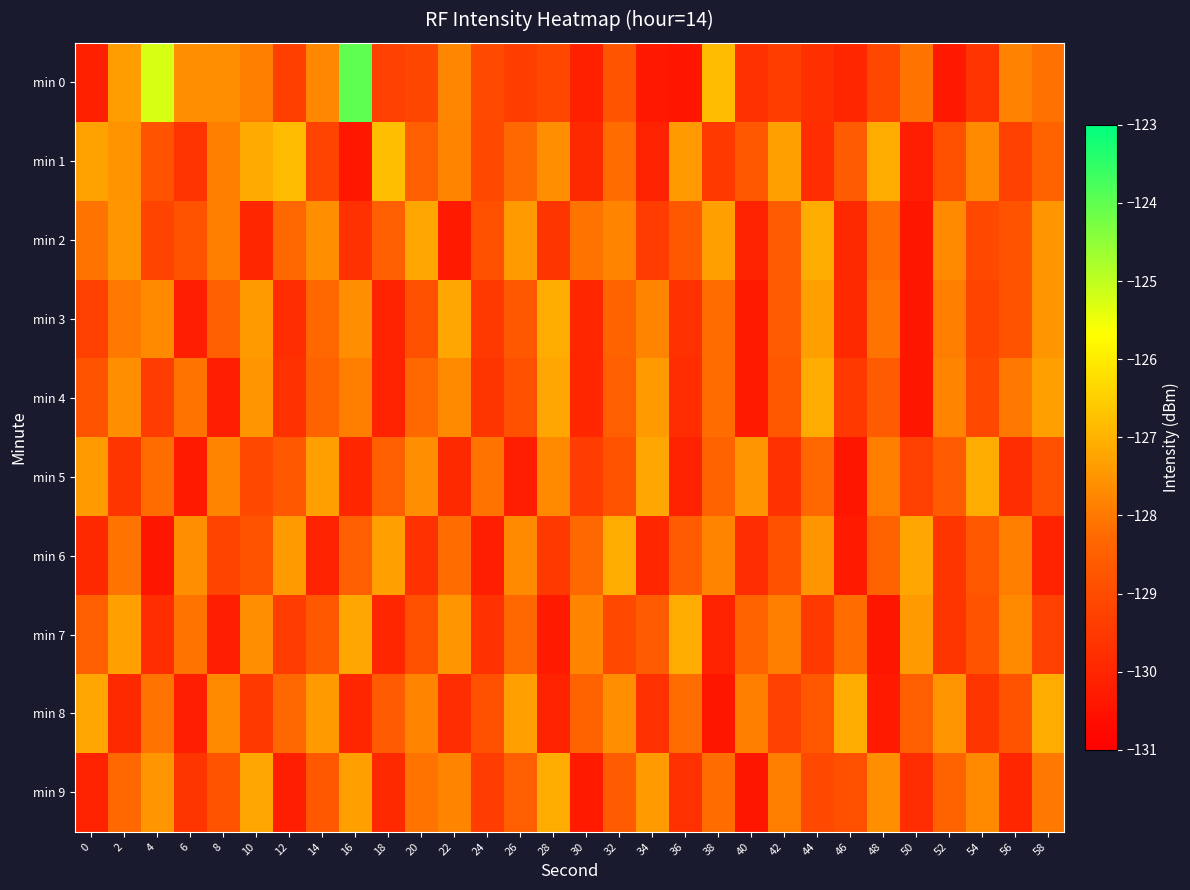

Which series changed the most between 8 and 46?

min 5